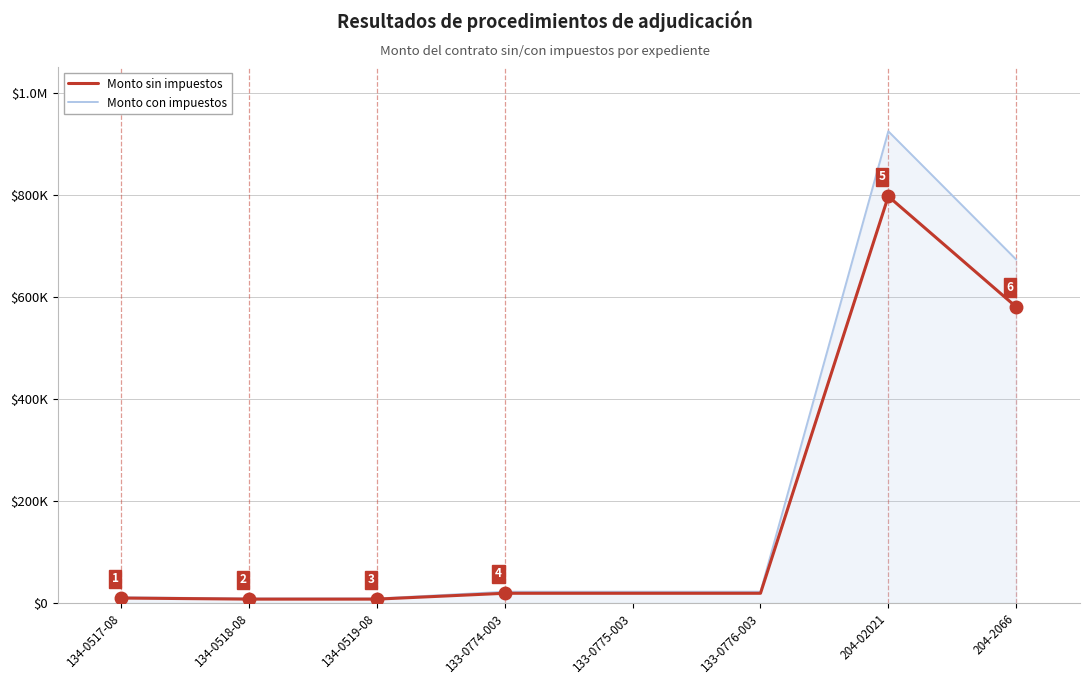

True or false: Monto con impuestos and Monto sin impuestos cross at least once.

False